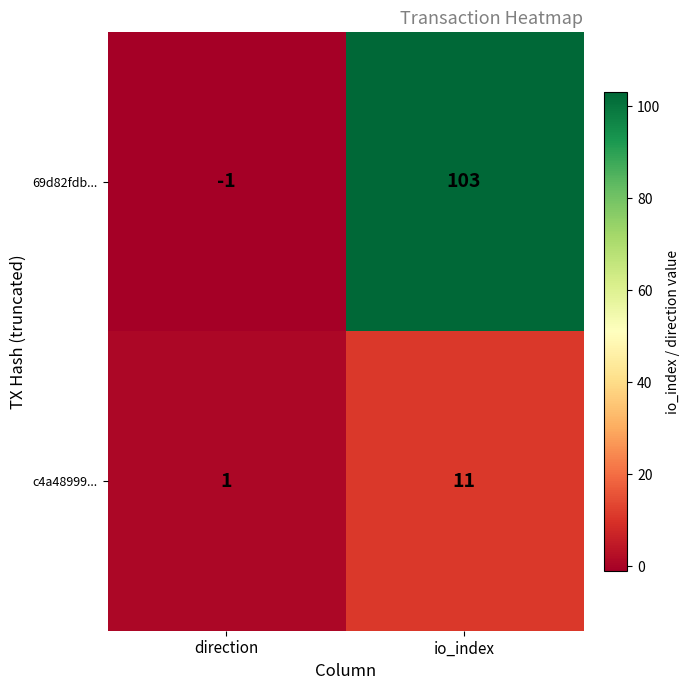

At which category is the sum across all series the highest?

io_index